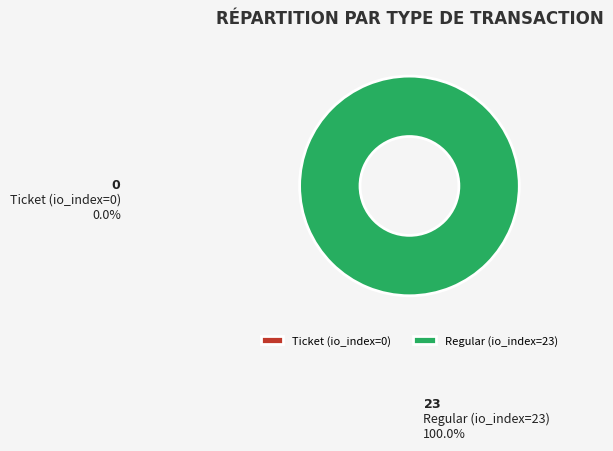

What percentage is the Regular (io_index=23) slice, to the nearest percent?

100%